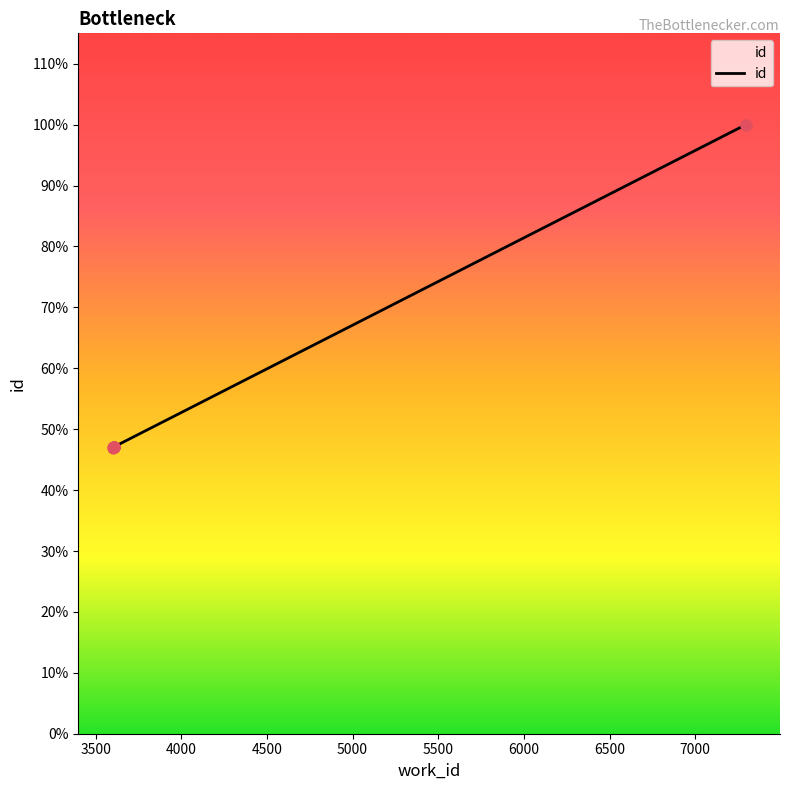

Which has a higher value, 5500 or 4500?

5500